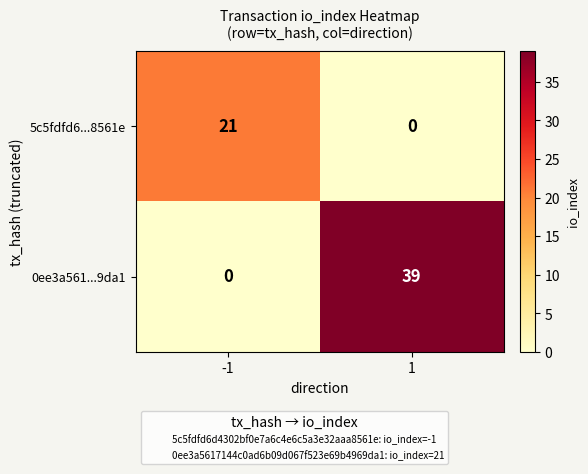

At which category is the sum across all series the highest?

1